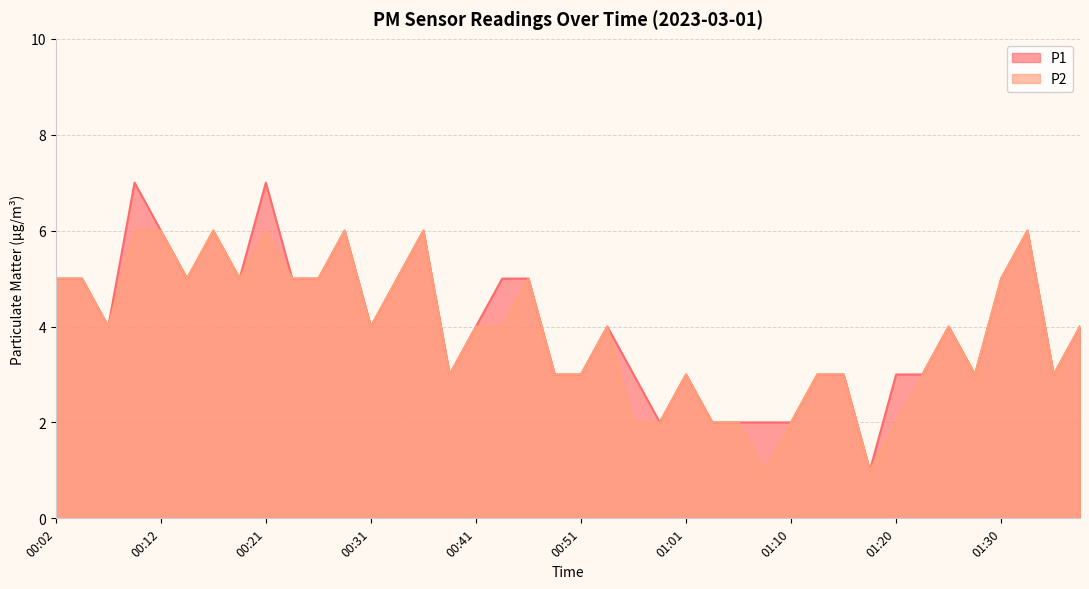

What is the highest value of the P1 series?

7